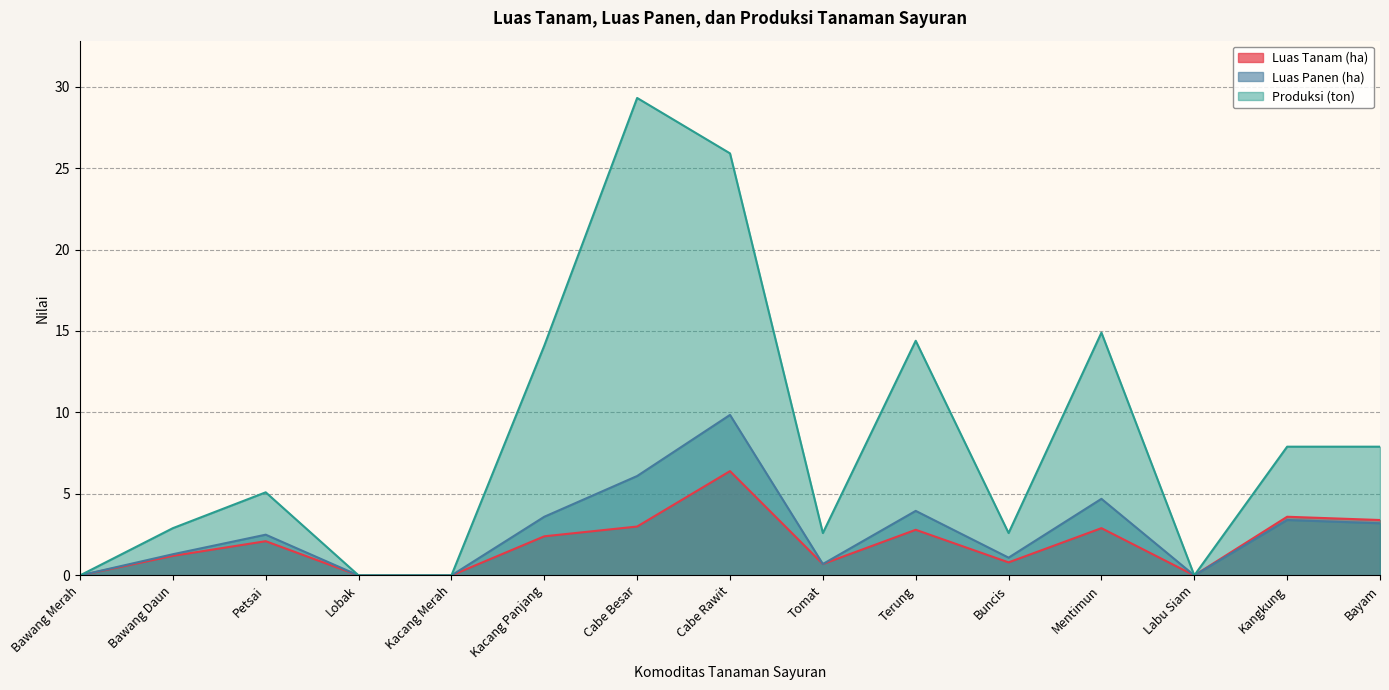

What are all the series names shown in the legend?

Luas Tanam (ha), Luas Panen (ha), Produksi (ton)